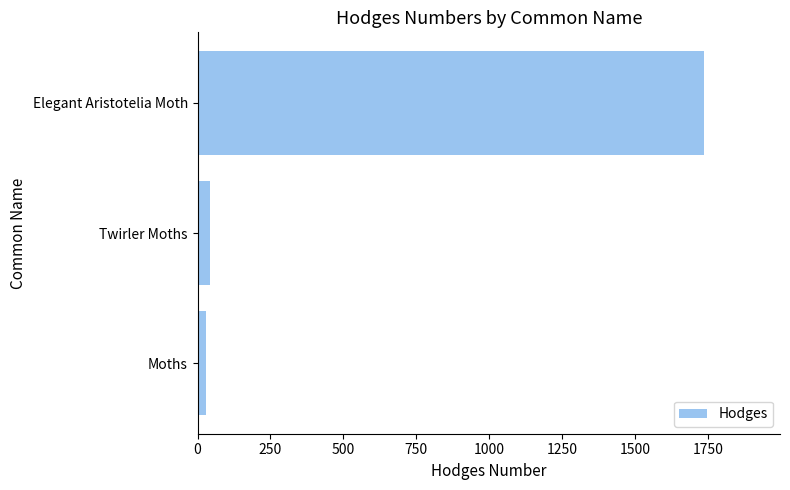

At which label is the value closest to 882?

Twirler Moths